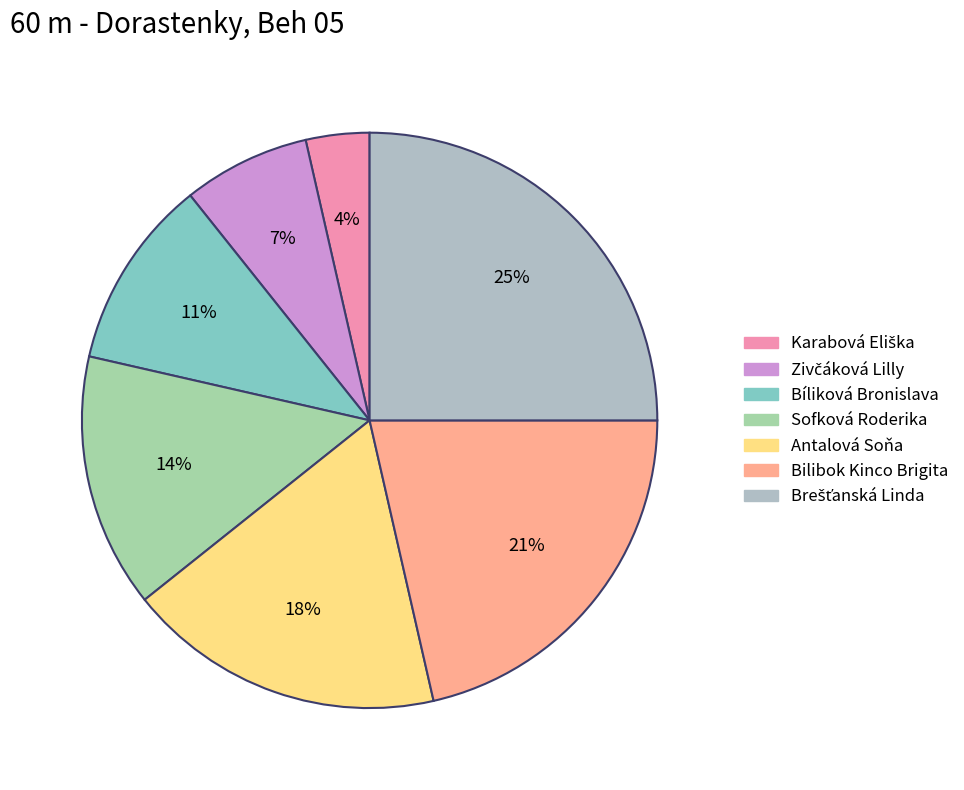

How many slices are in this pie chart?

7